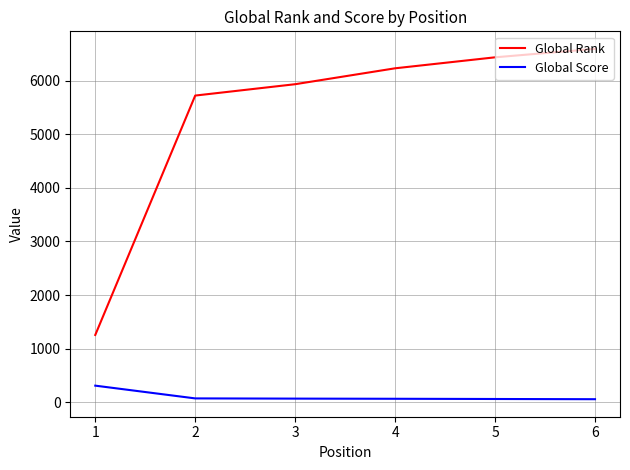

What is the total value across all series at 1?

1562